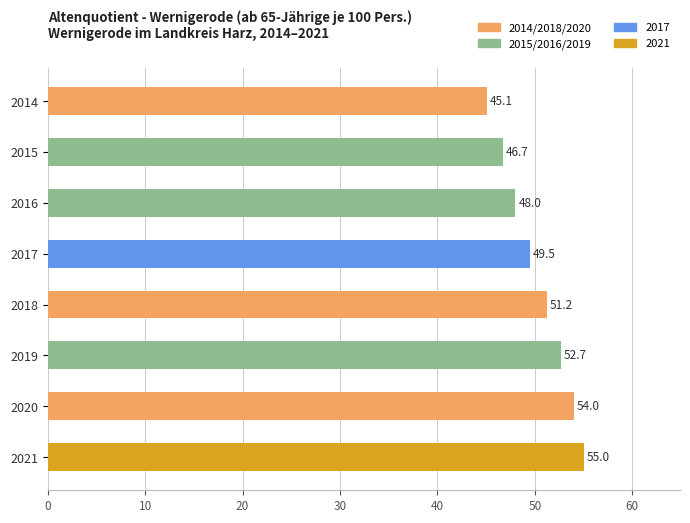

What is the maximum value shown in the chart?

55.0